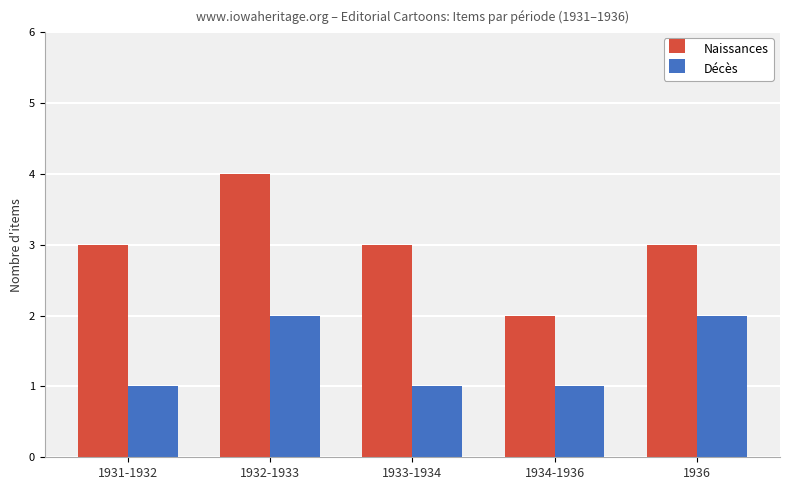

What is the label of the 2nd bar from the right?

1934-1936